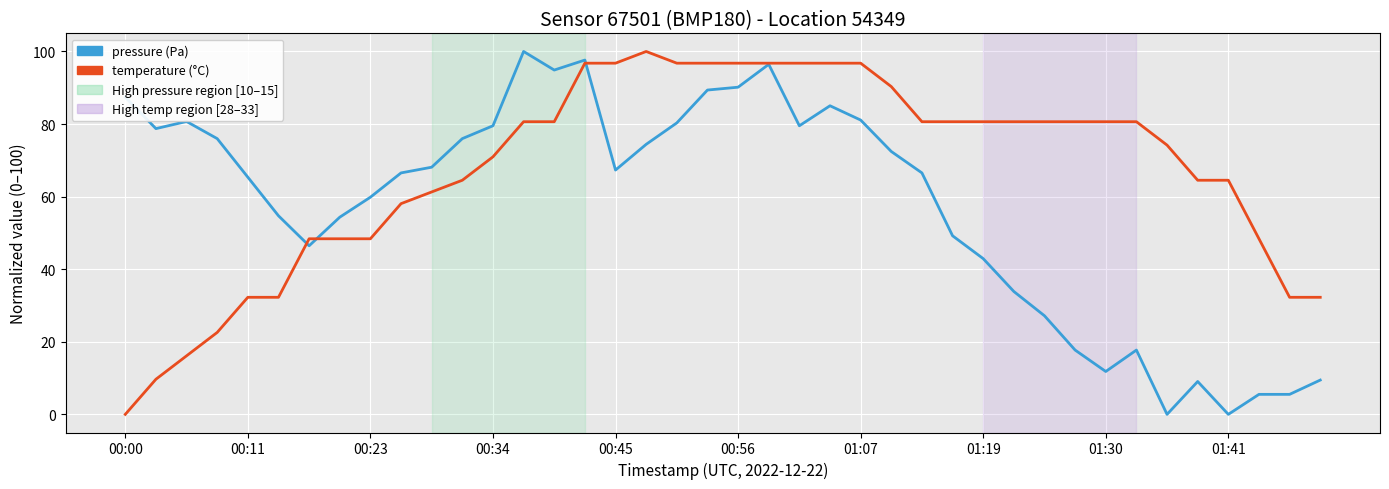

What is the maximum value shown in the chart?

100.0